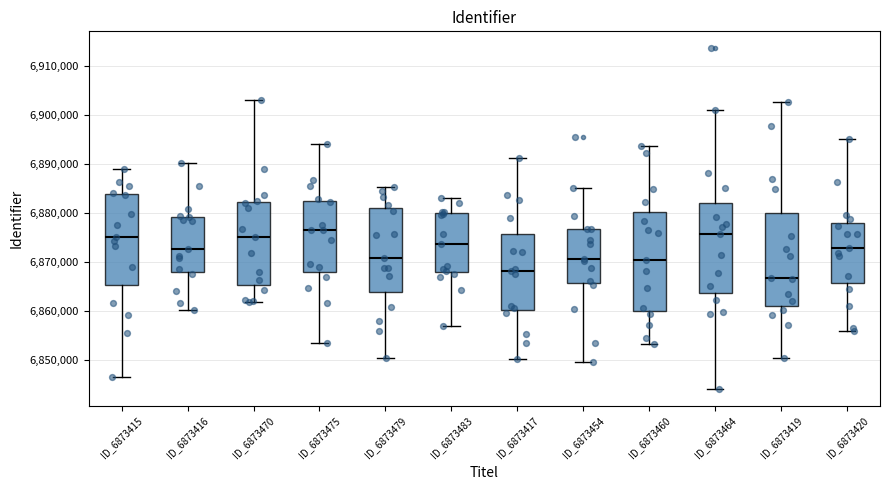

Where is the upper edge of the box for ID_6873416 on the y-axis? The values are not printed on the chart, so give them approximately, as read against the axis.

6879000